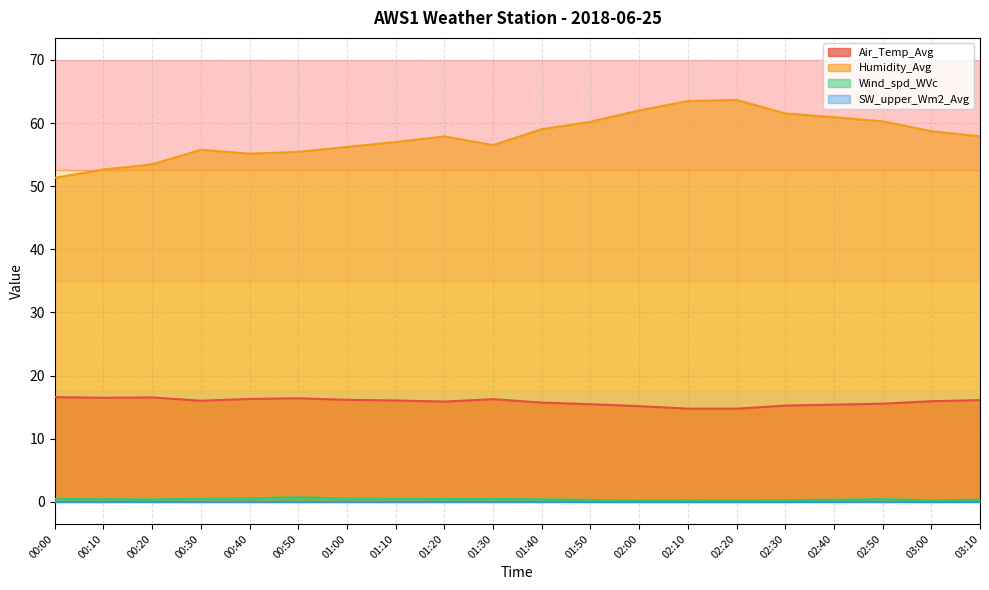

Which series changed the most between 01:00 and 02:40?

Humidity_Avg